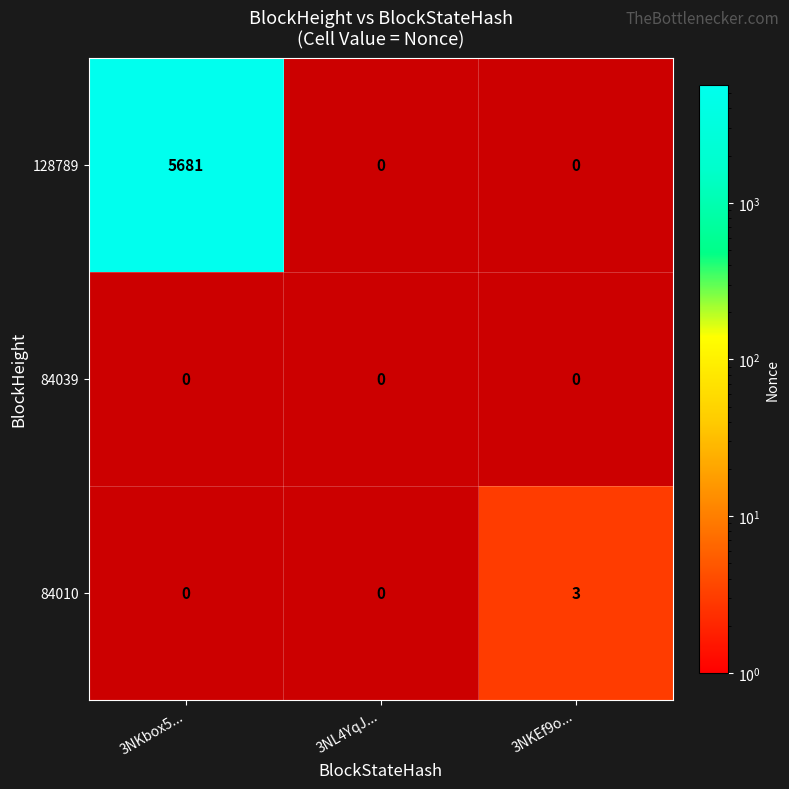

Is it true that 84010 equals 3 at 3NKEf9o...?

True